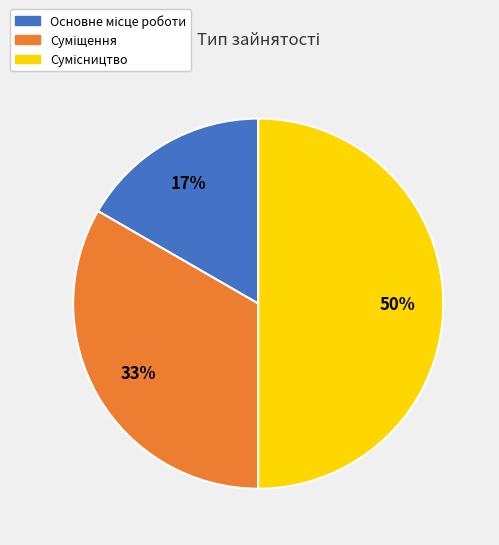

To the nearest percent, what is the average slice percentage?

33%